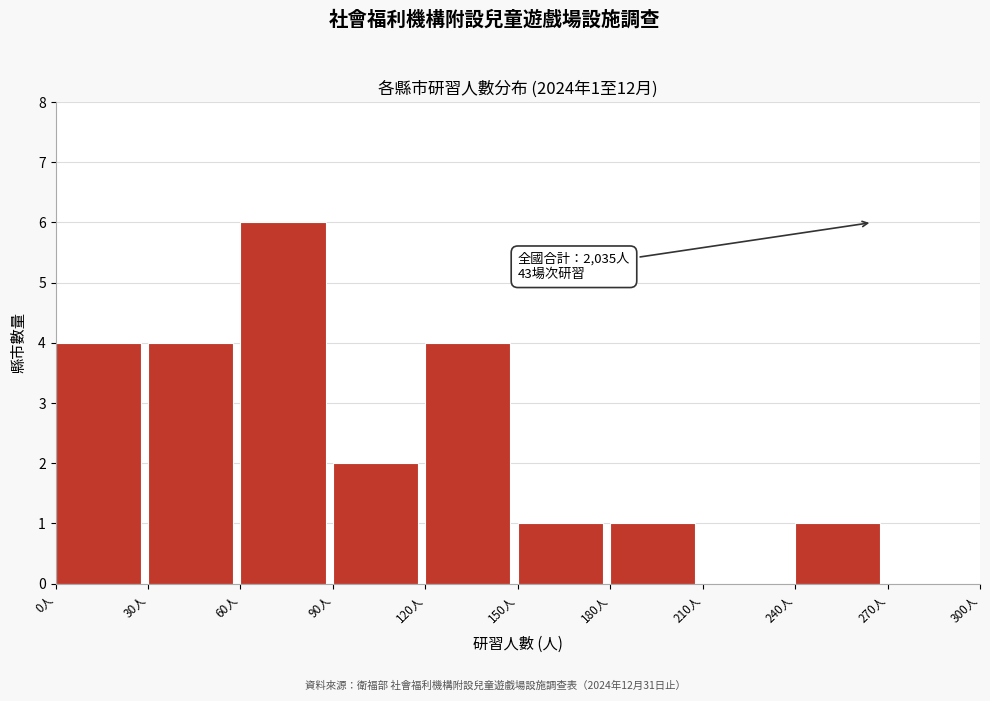

Which range on the x-axis has the tallest bar?

60 to 90